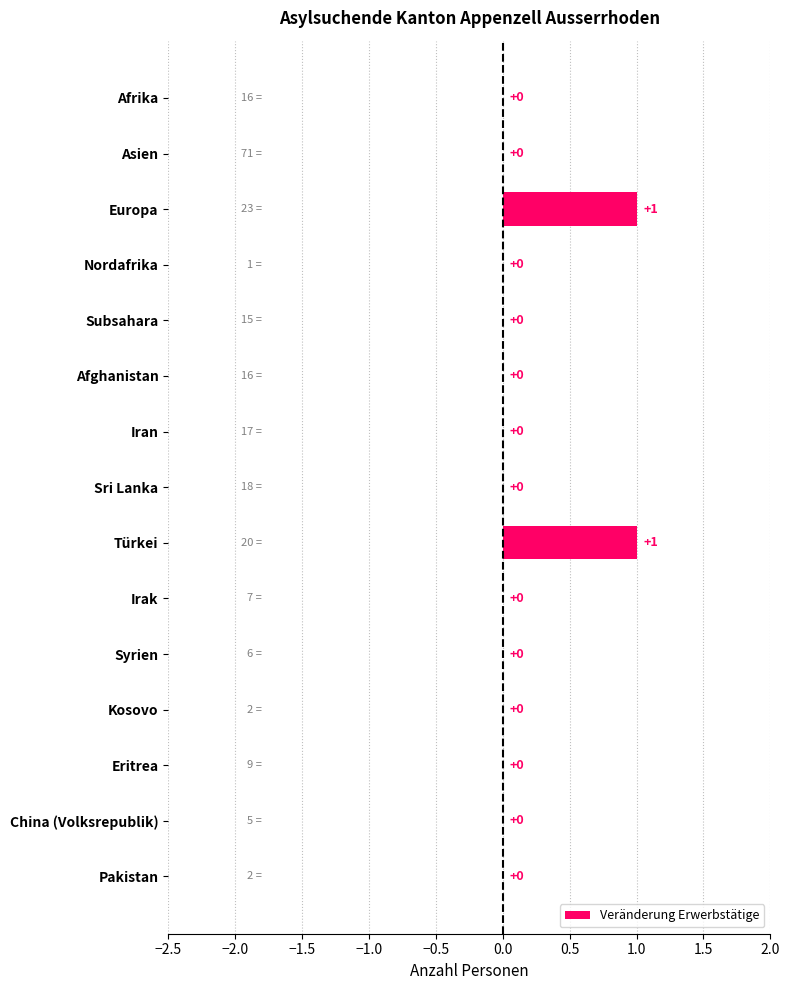

What is the change in value from Asien to Türkei?

+1